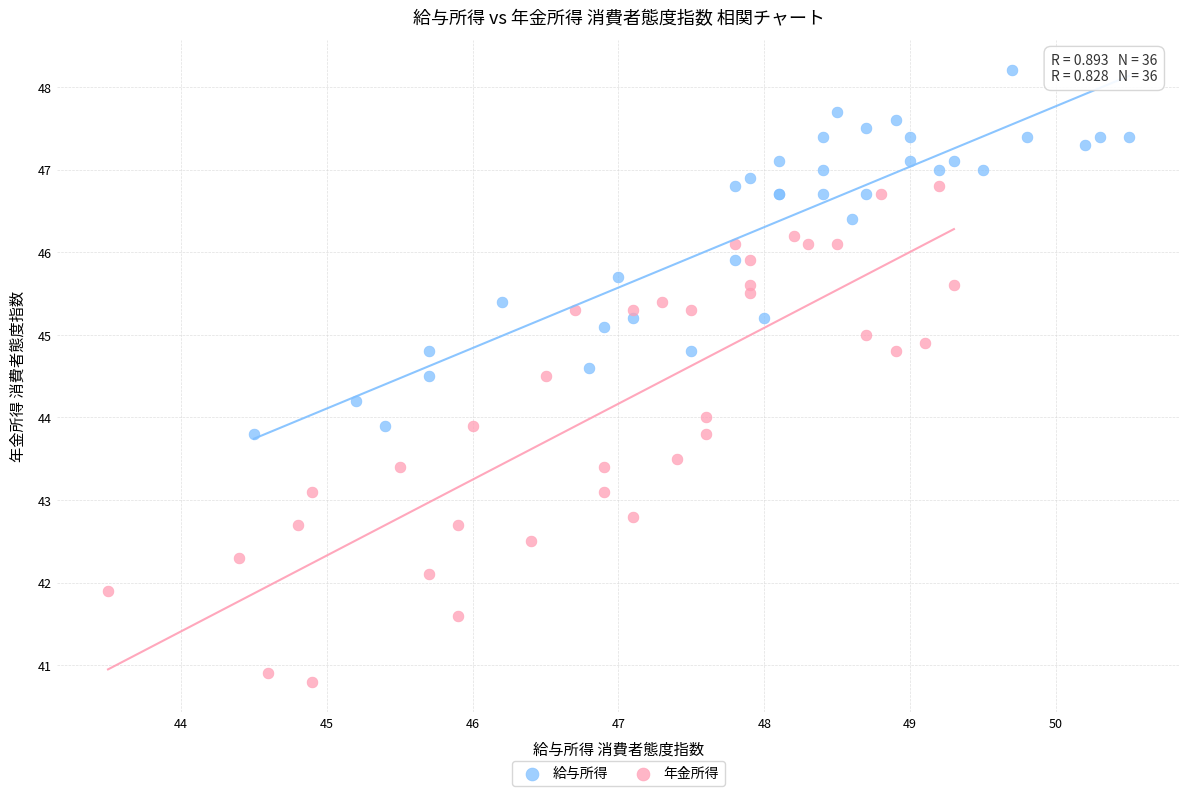

Which series contains the lowest Y value?

年金所得